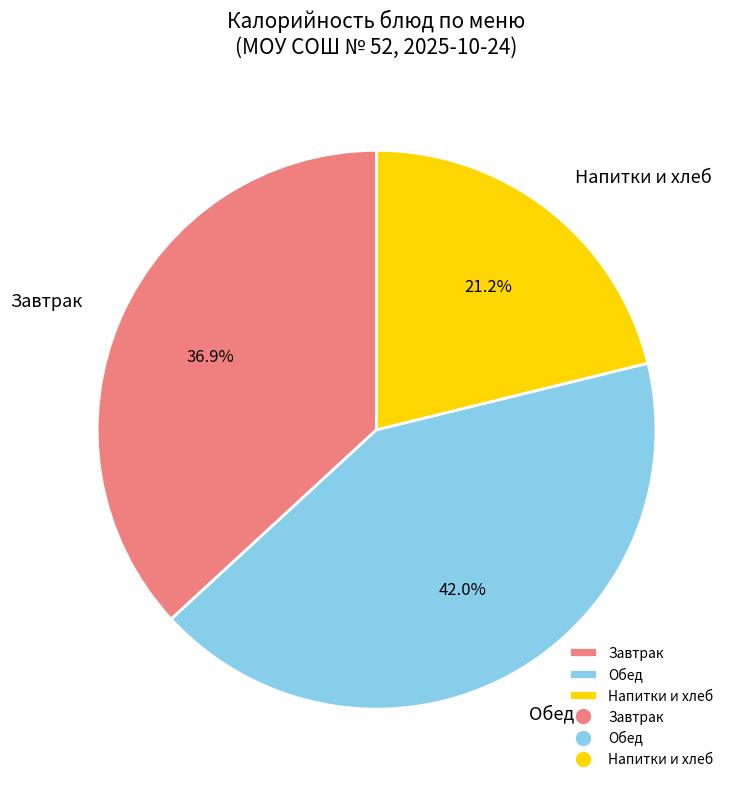

Which category has the smallest portion of the pie?

Напитки и хлеб